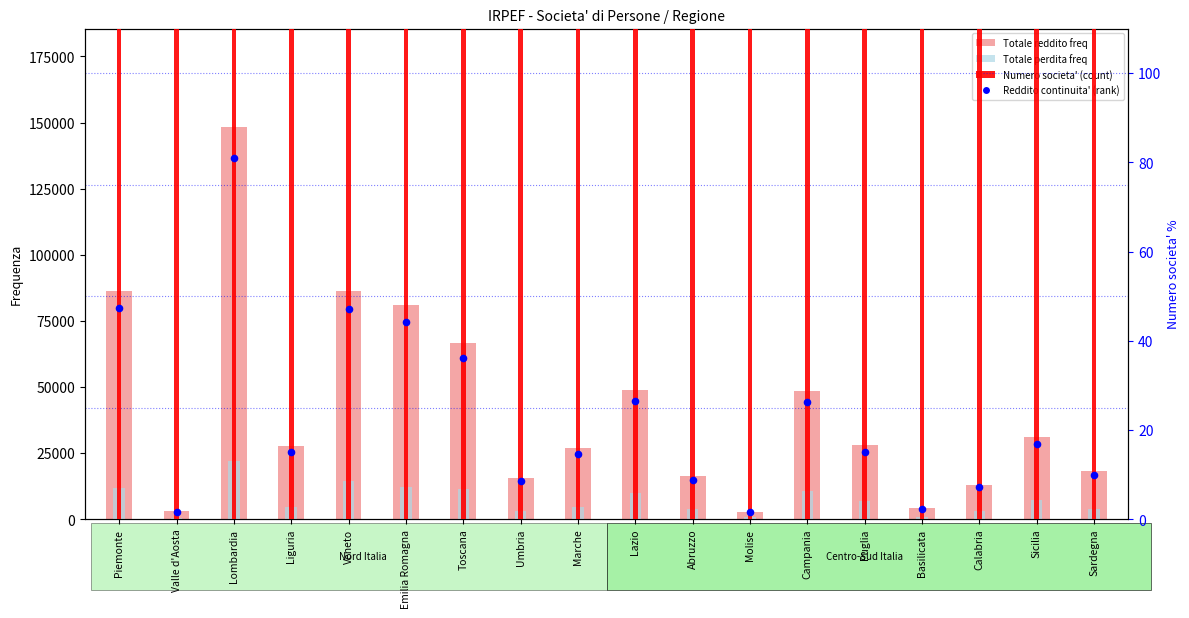

Which series contains the highest Y value?

Numero societa' (count)